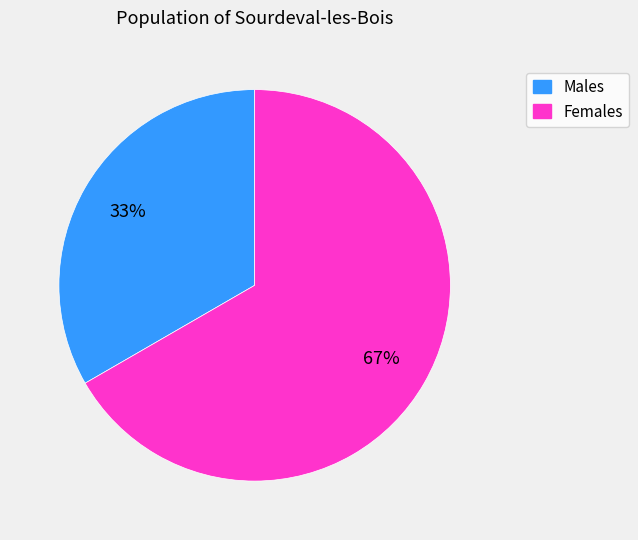

Is there a majority slice in this chart?

Yes